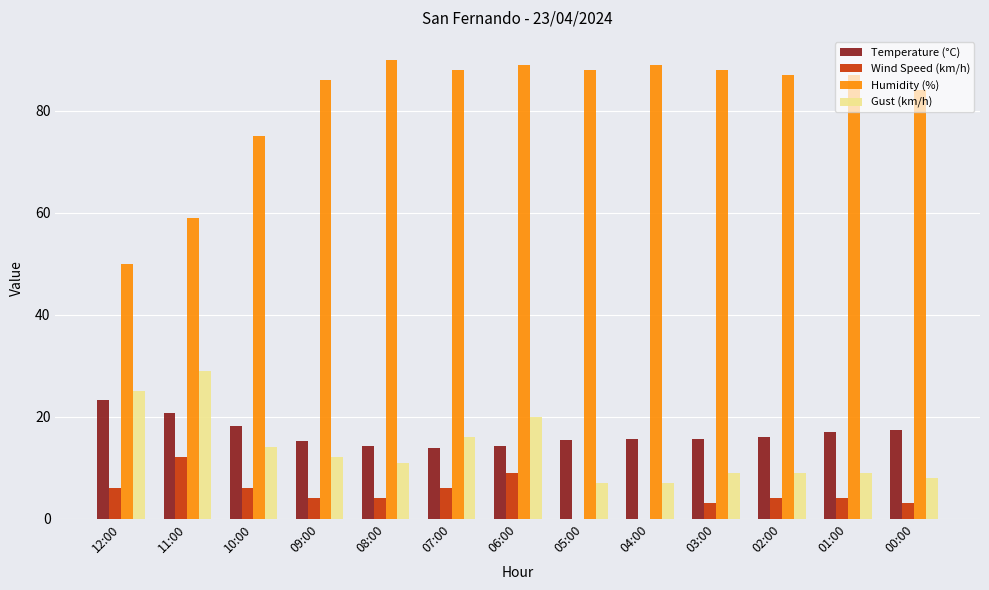

What is the sum of the Gust (km/h) values at 03:00 and 10:00?

23.0